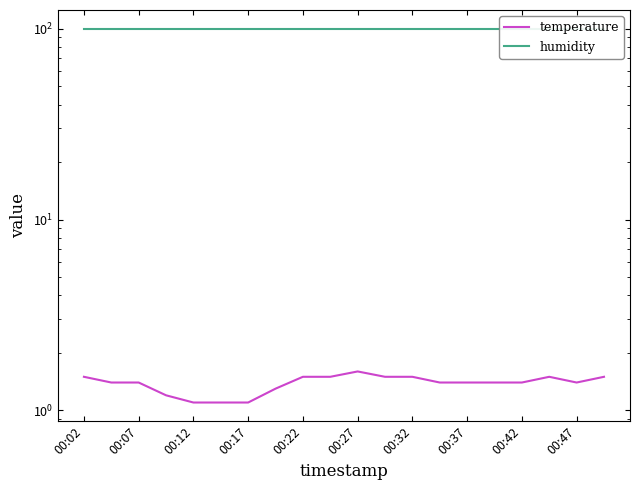

What is the sum of the temperature values at 00:07 and 15?

2.8